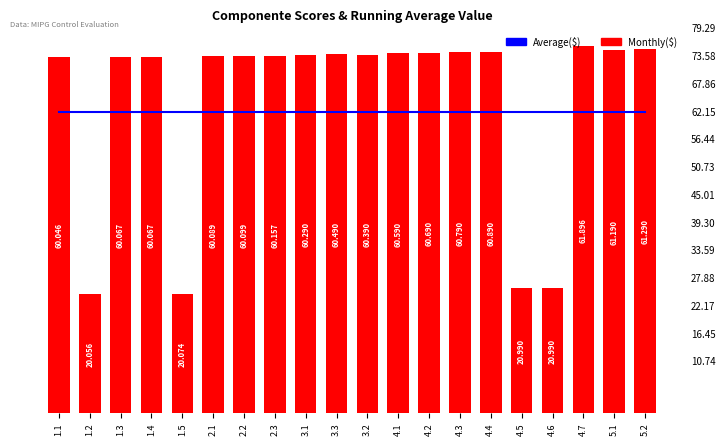

What is the sum of all Monthly($) values?

1051.1